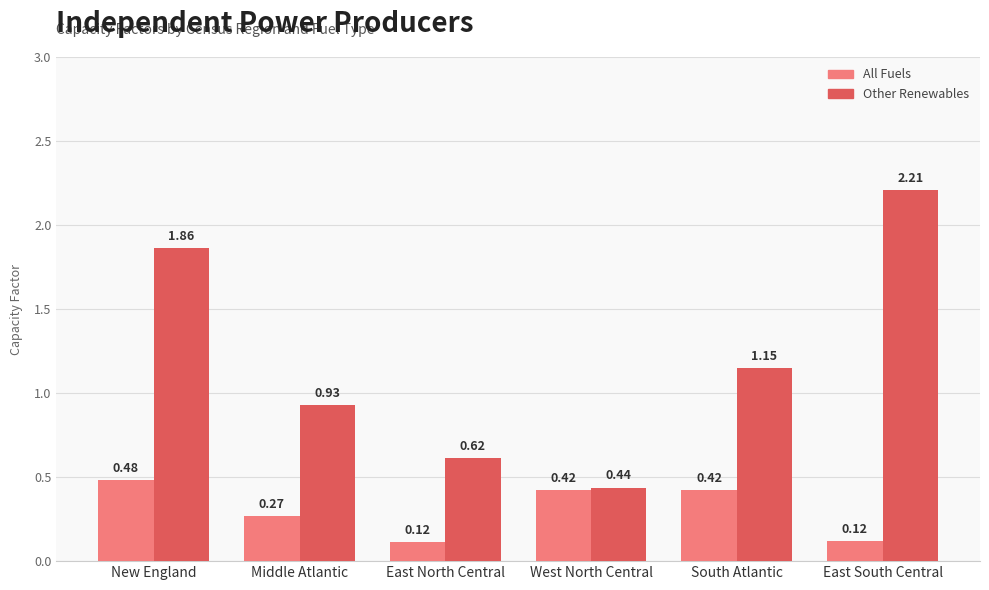

Which series has the largest total across all categories?

Other Renewables